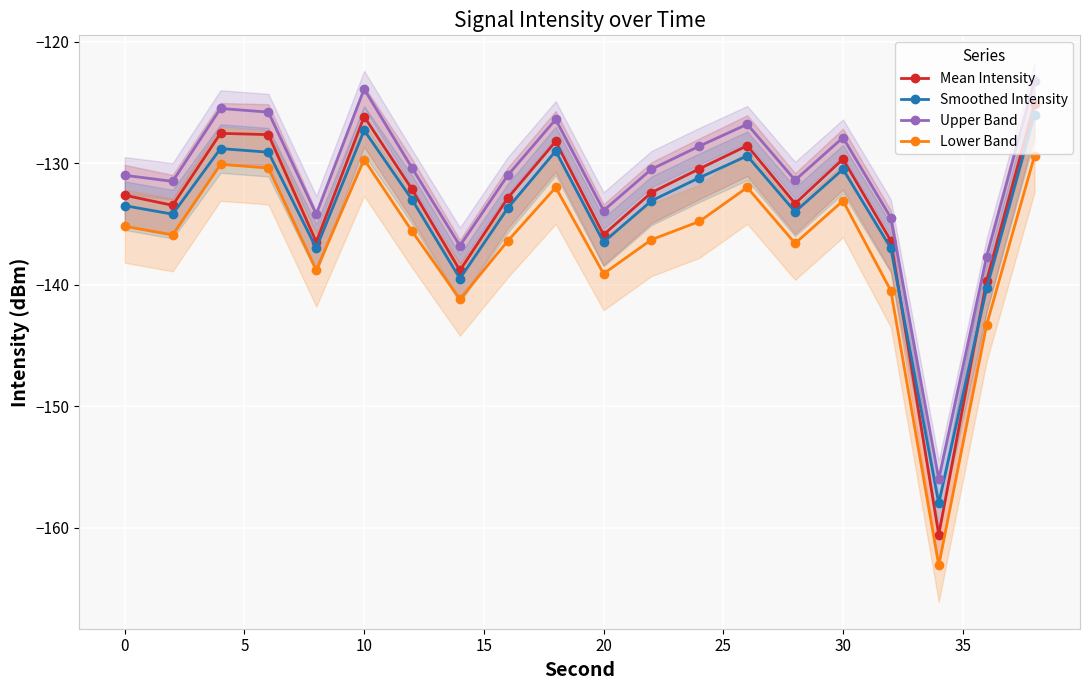

What is the value of the Upper Band point at the 14th from the left?

-126.8